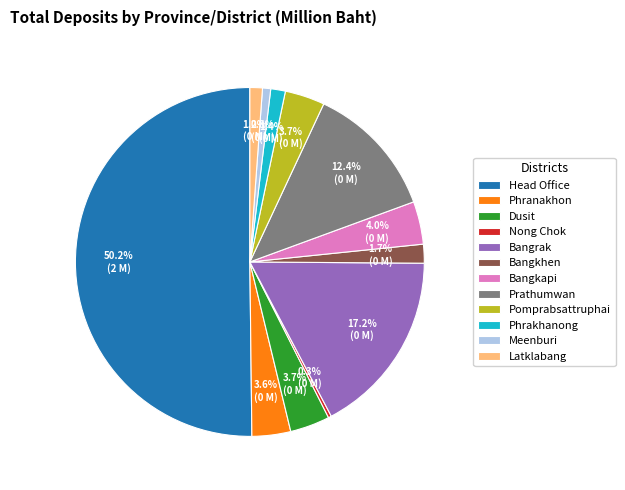

Approximately how many times larger is the value at Prathumwan compared to Head Office?

0.2